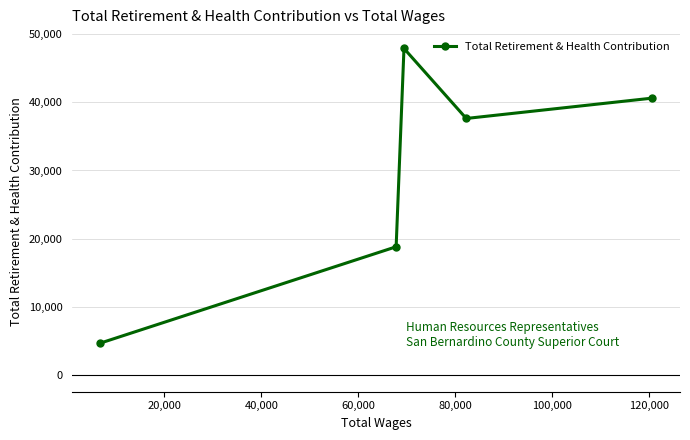

What is the difference between the maximum and minimum values?

43174